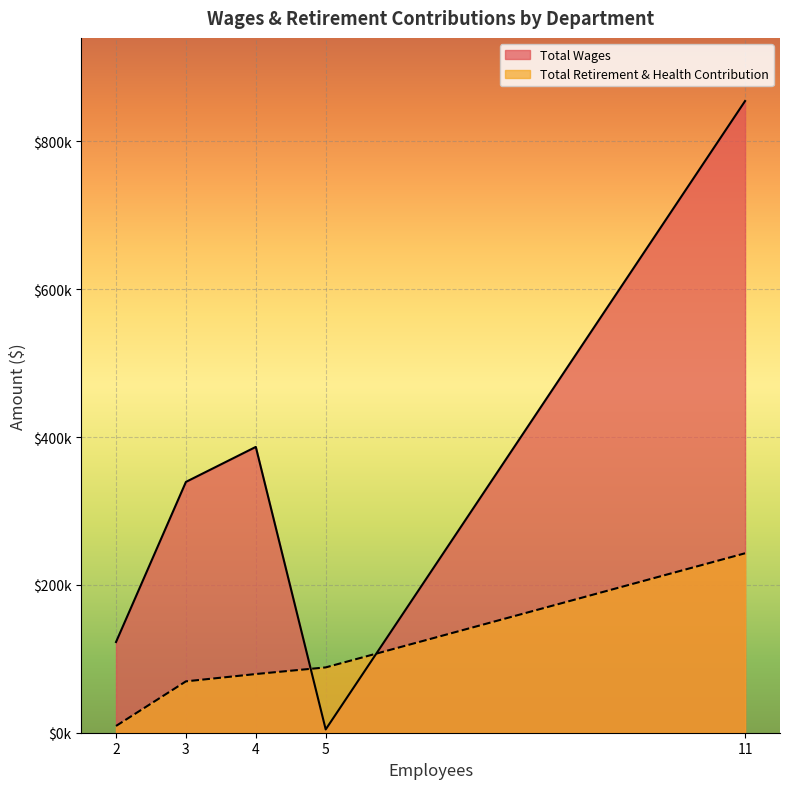

What is the lowest value of the Total Retirement & Health Contribution series?

9146